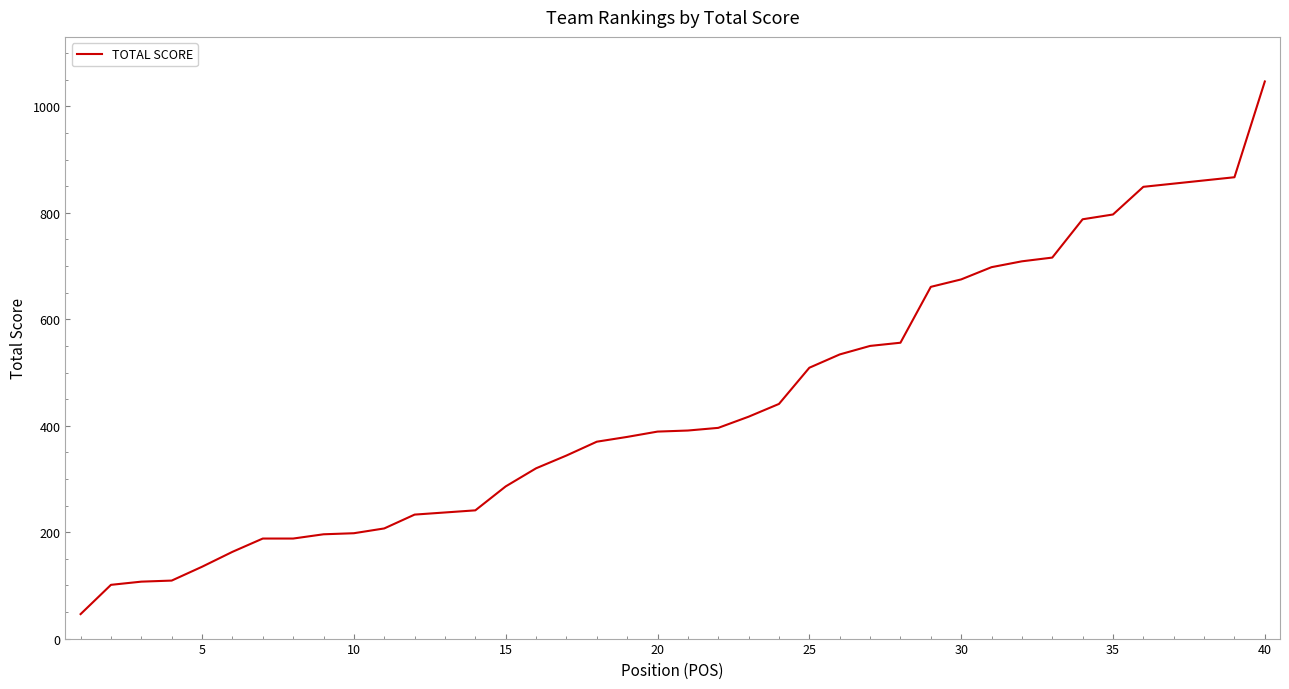

What is the difference between the maximum and minimum values?

1001